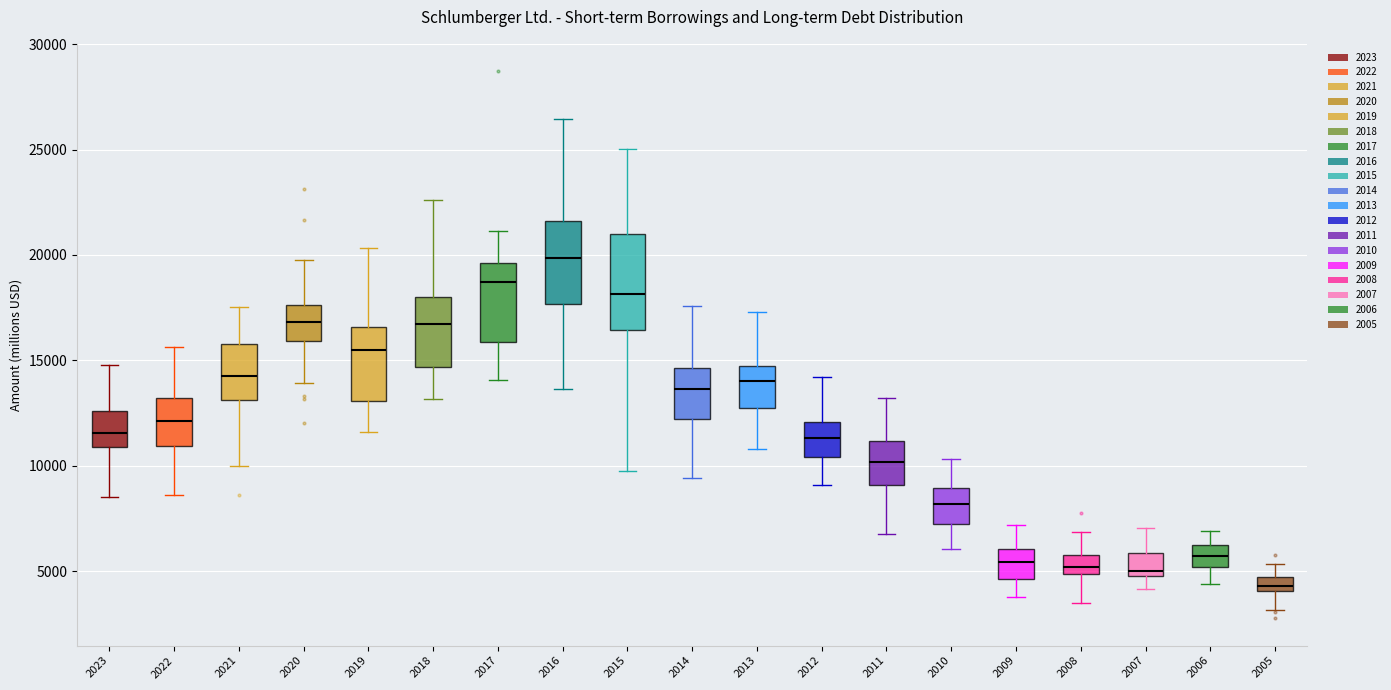

Which box has the highest median line?

2016